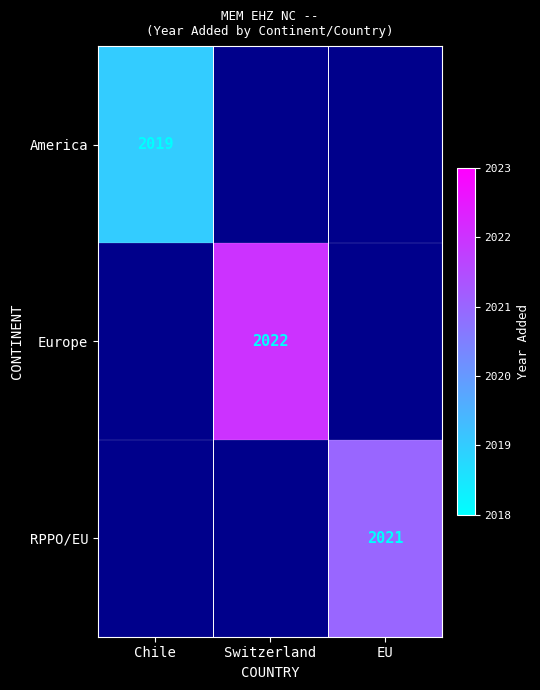

Is it true that America equals 2019 at Chile?

True